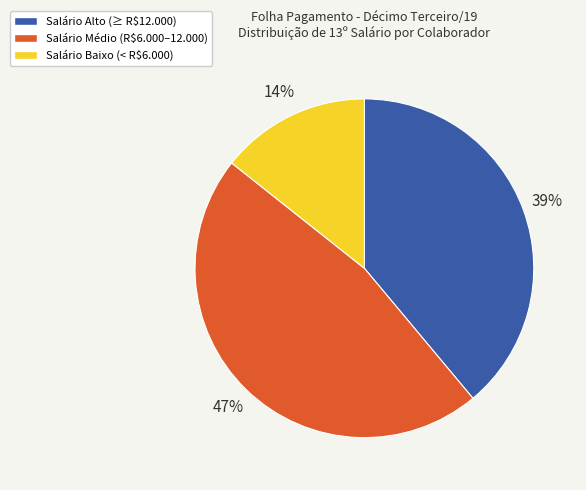

True or false: Salário Médio (R$6.000–12.000) accounts for 47% of the total.

True